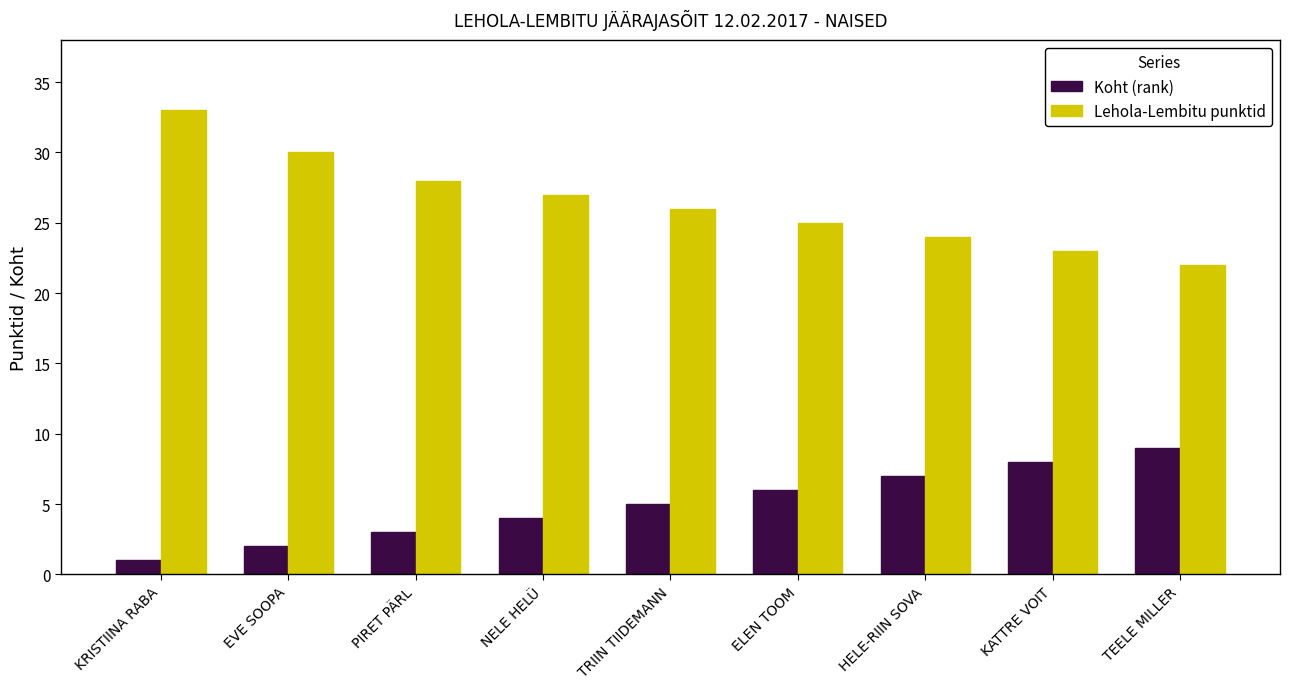

Which series has the largest range (max minus min)?

Lehola-Lembitu punktid